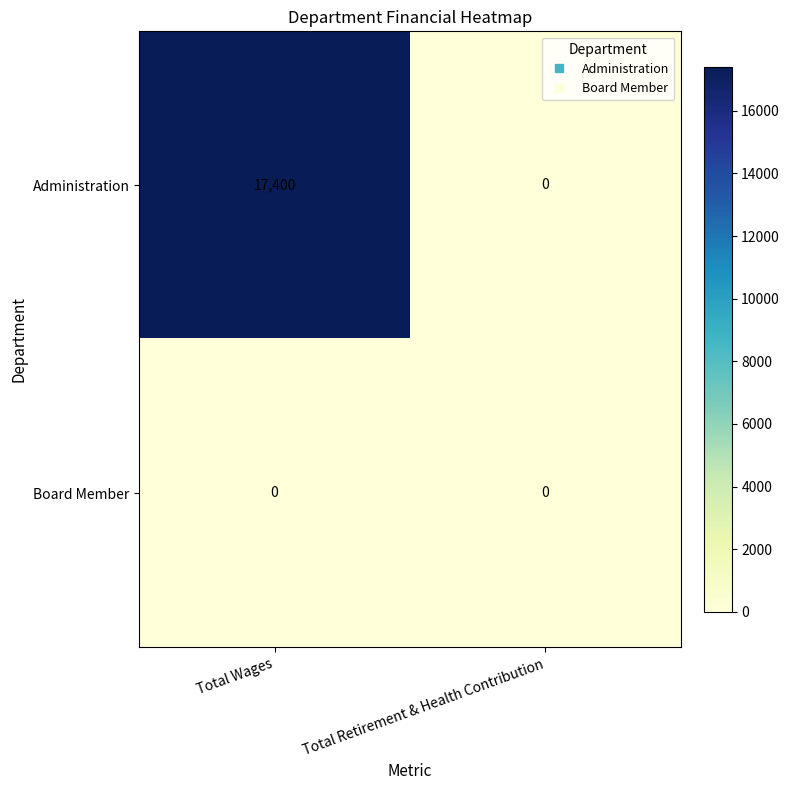

Which label corresponds to the largest value in the chart?

Total Wages